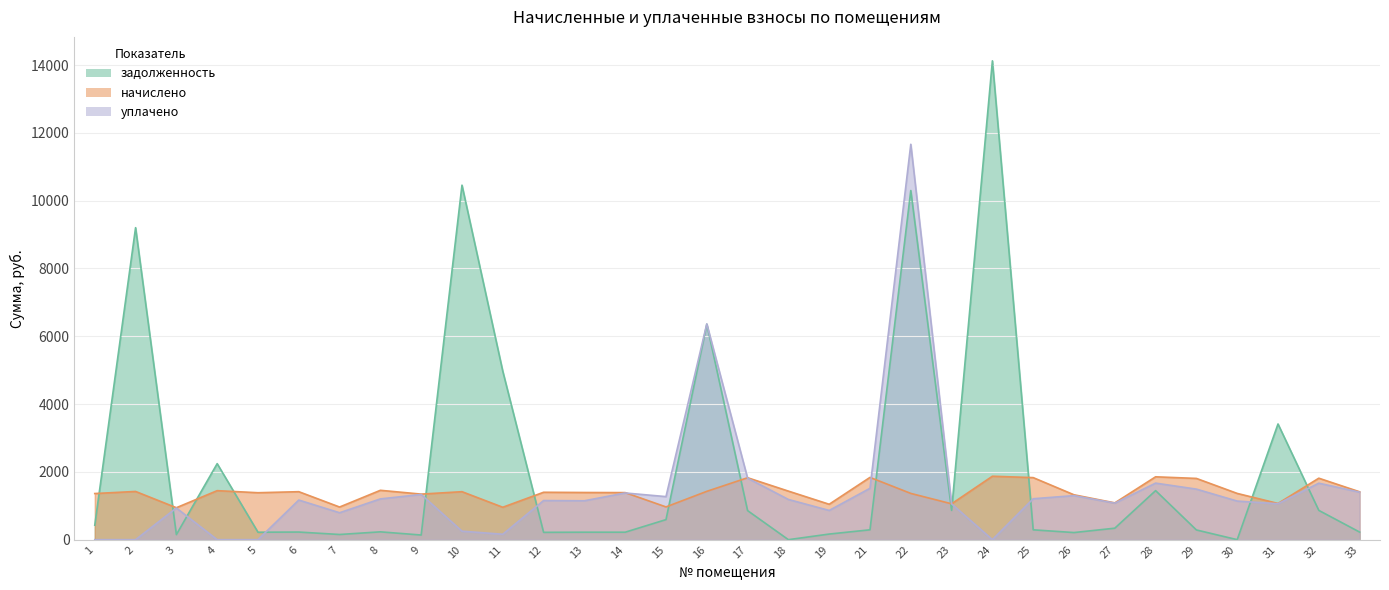

True or false: задолженность and начислено cross at least once.

True